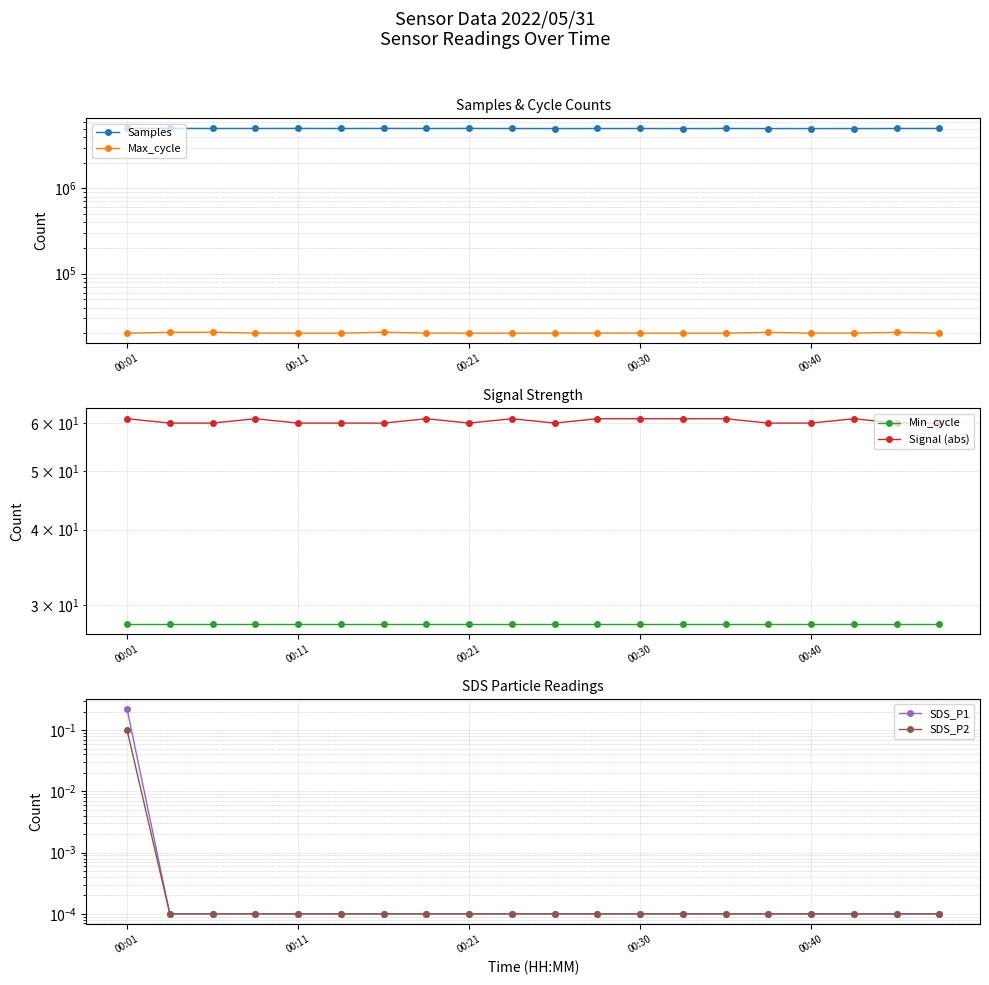

What is the lowest value of the Min_cycle series?

28.0